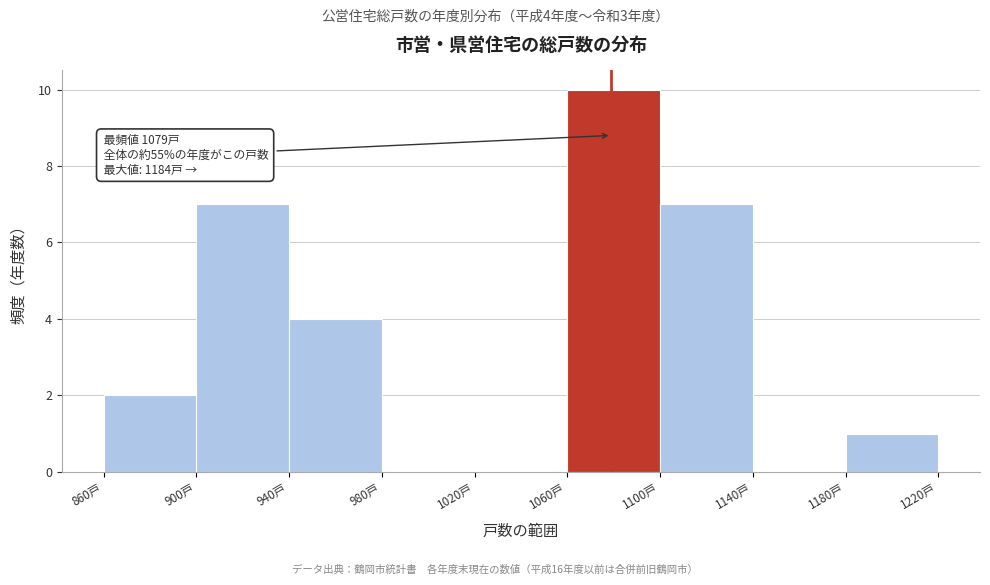

Which range on the x-axis has the tallest bar?

1060 to 1100